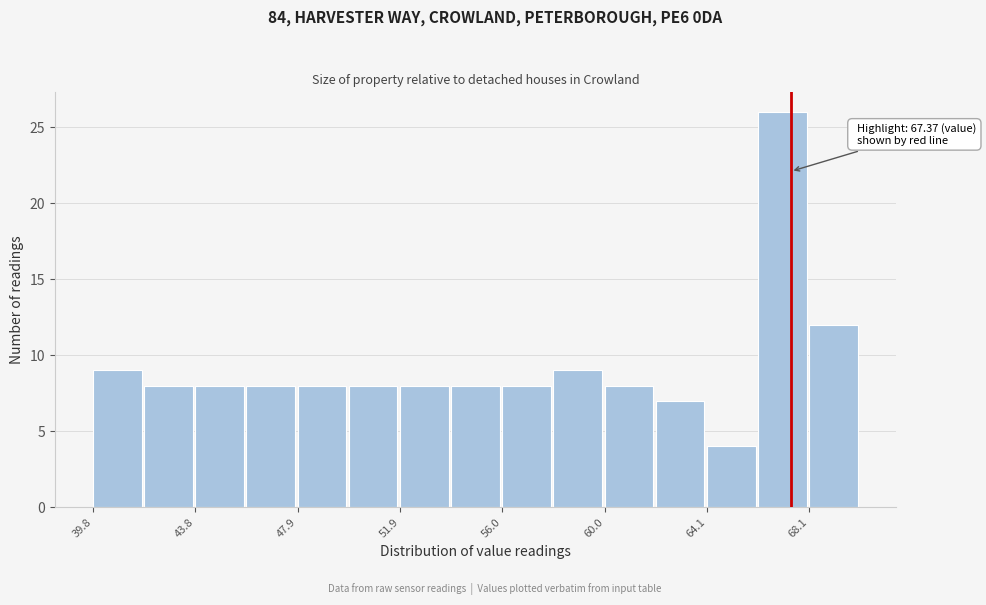

Over which range of the x-axis is the bar tallest?

66 to 68